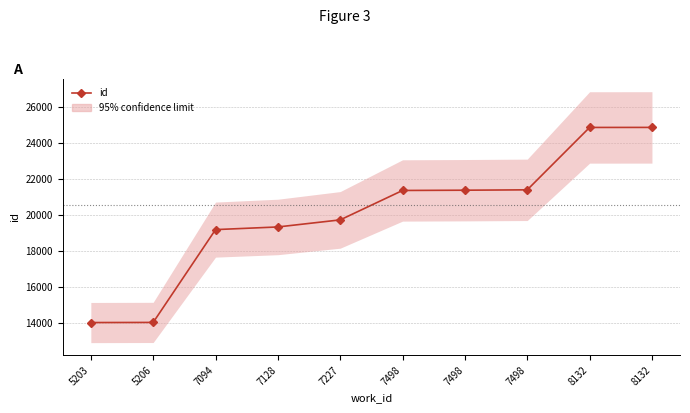

True or false: the data has more than 1 interior local peaks.

False